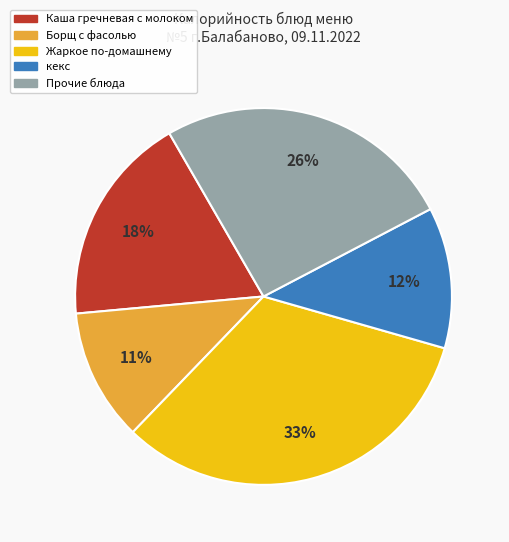

Does any single category account for the majority?

No